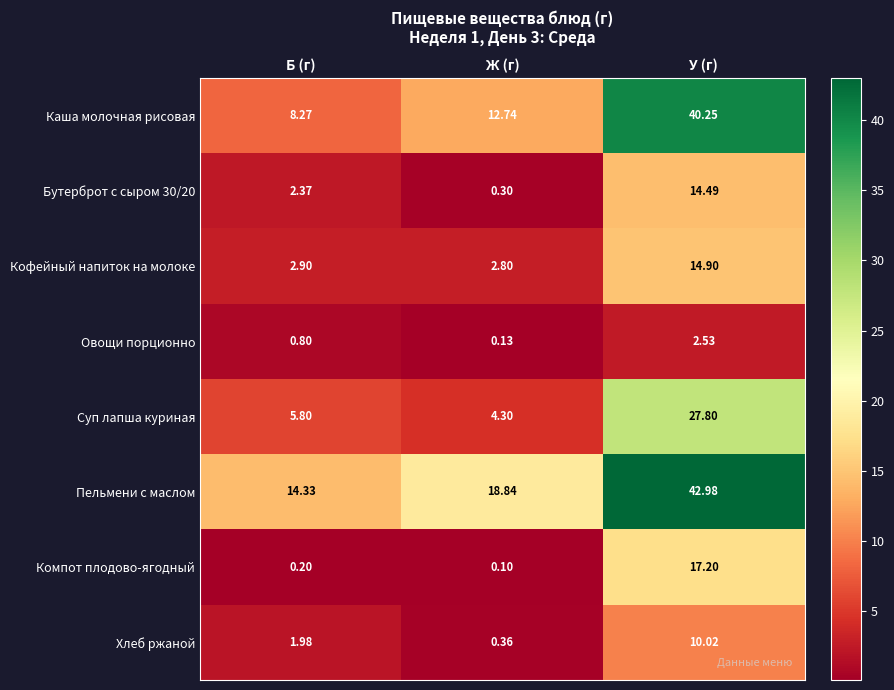

At which label does Хлеб ржаной reach its minimum?

Ж (г)